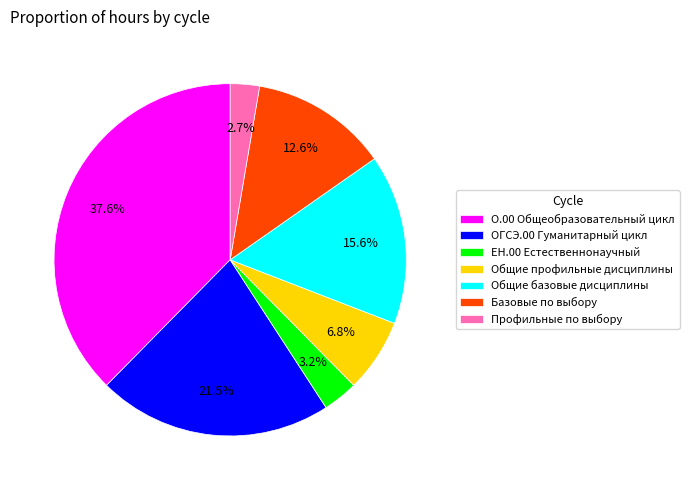

What percentage do Базовые по выбору and О.00 Общеобразовательный цикл together represent?

50.2%